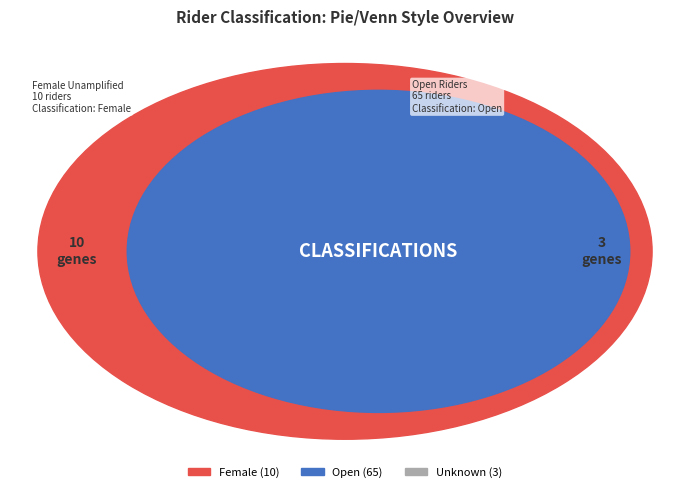

What is the smallest slice in the pie chart?

Unknown